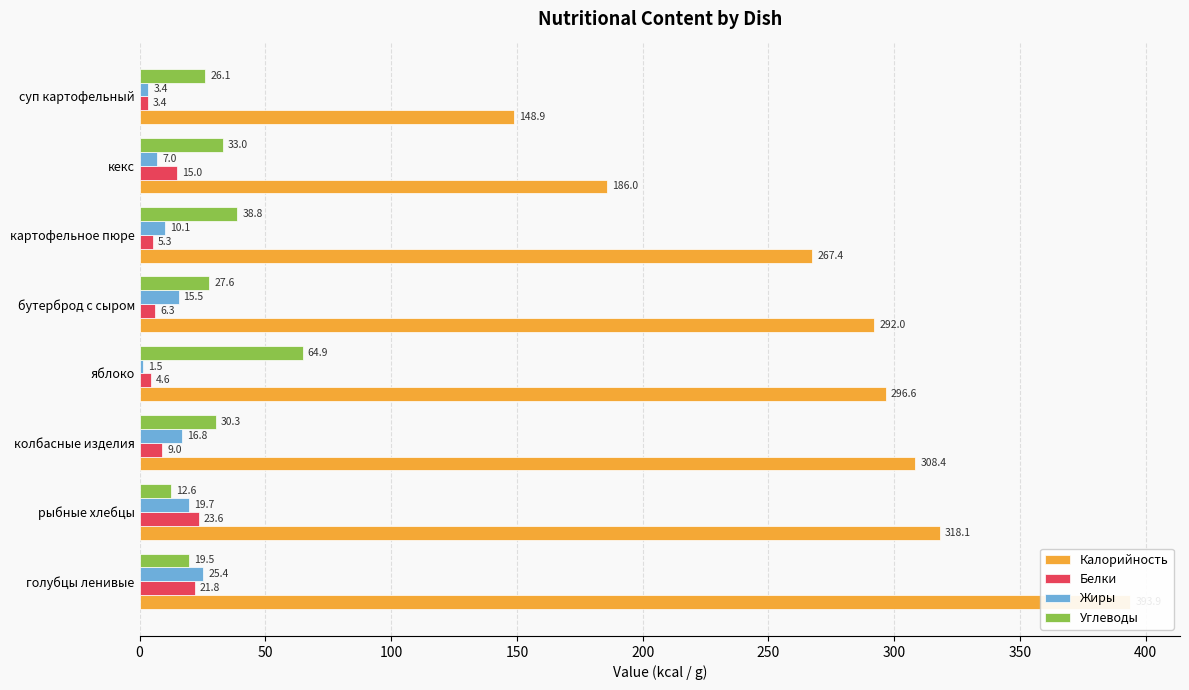

What is the average value of the Белки series?

11.1